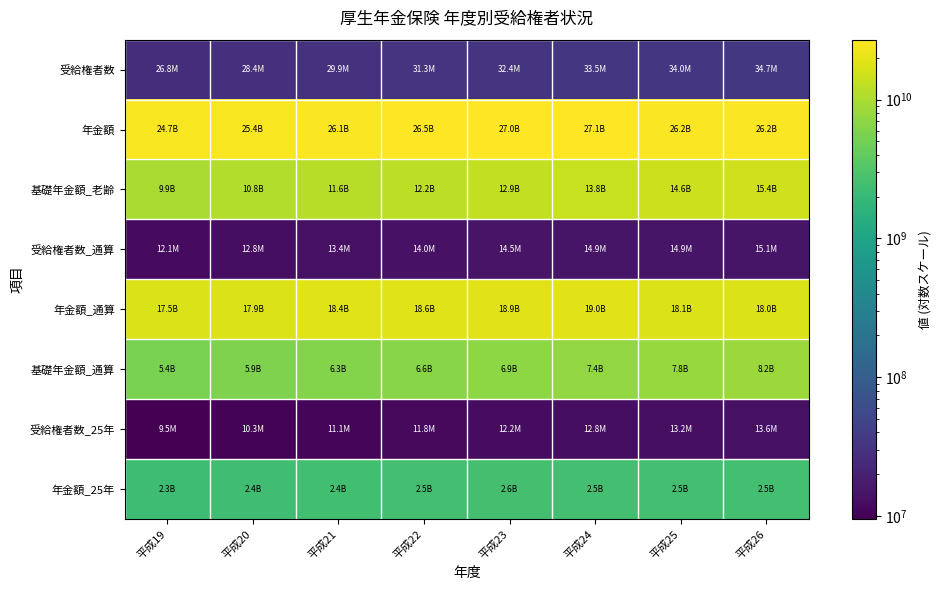

Which has a higher value, 平成24 or 平成25?

平成25